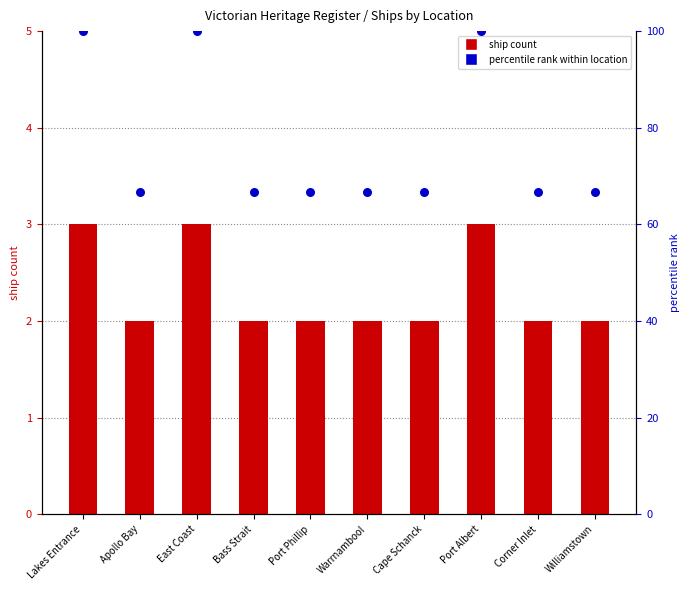

At how many categories does at least one series exceed 16?

10